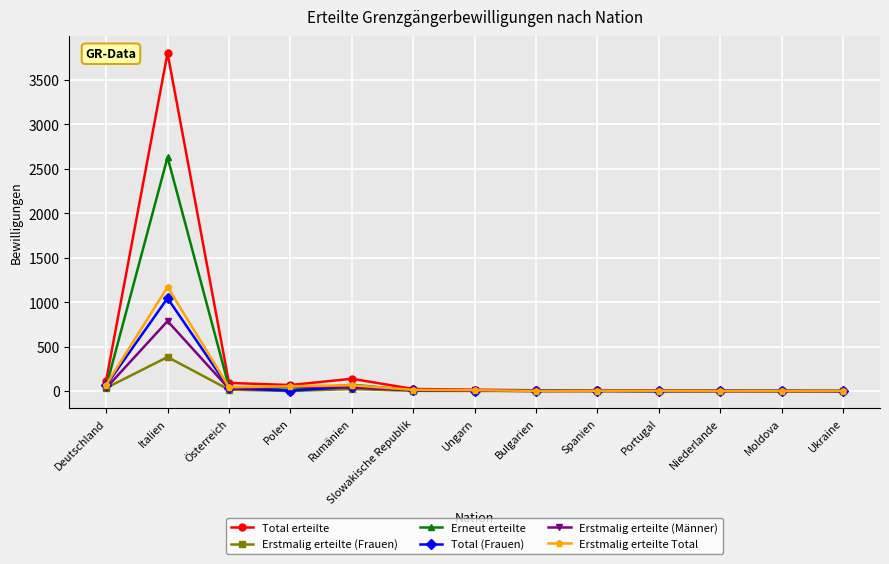

Where does the Erstmalig erteilte (Männer) series first go above 8?

Deutschland